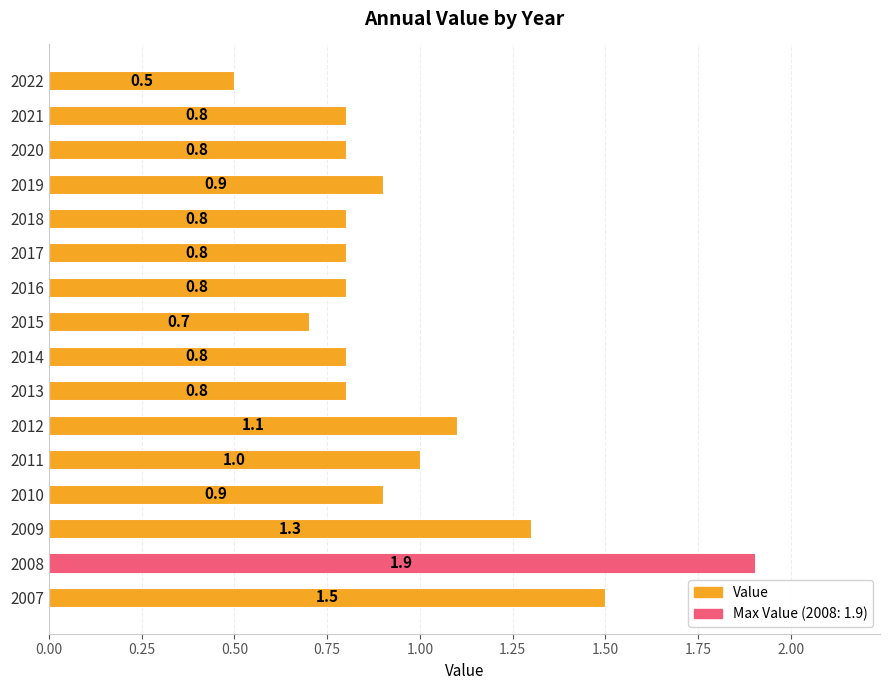

What is the change in value from 2015 to 2016?

+0.1